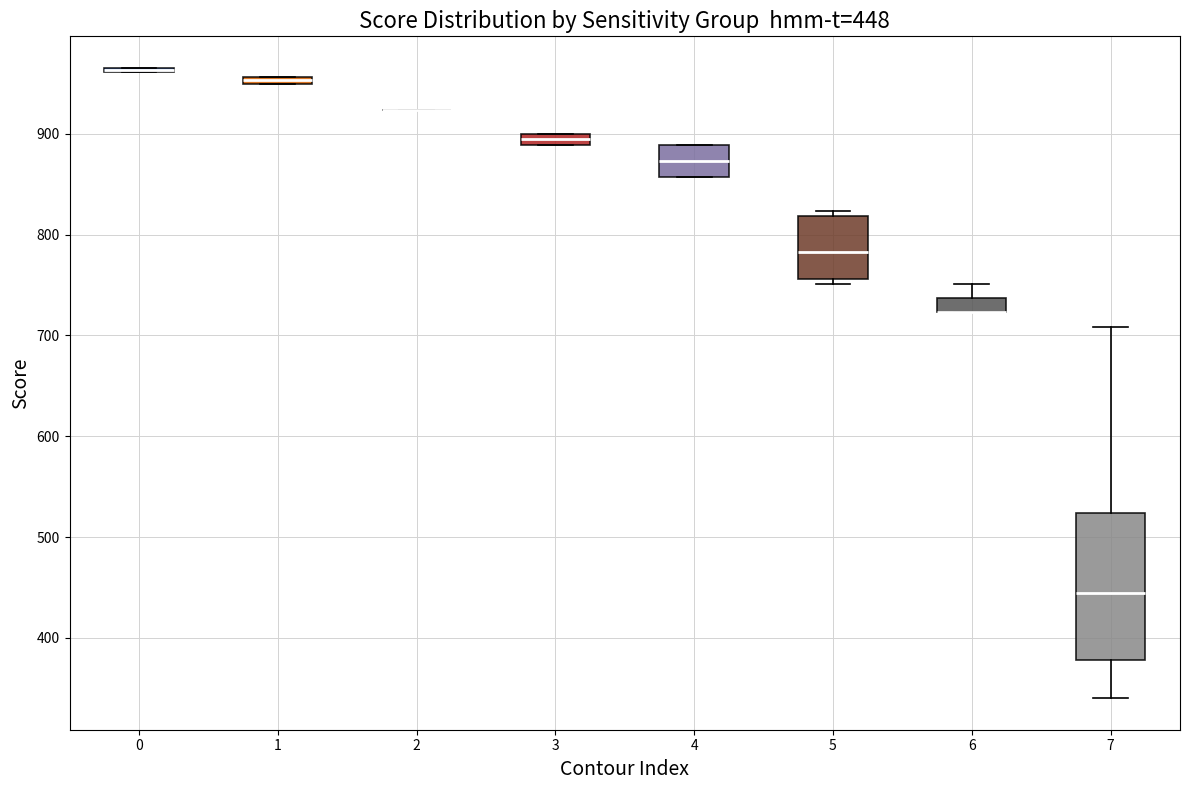

Comparing the boxes themselves (not the whiskers), which one is the tallest?

7